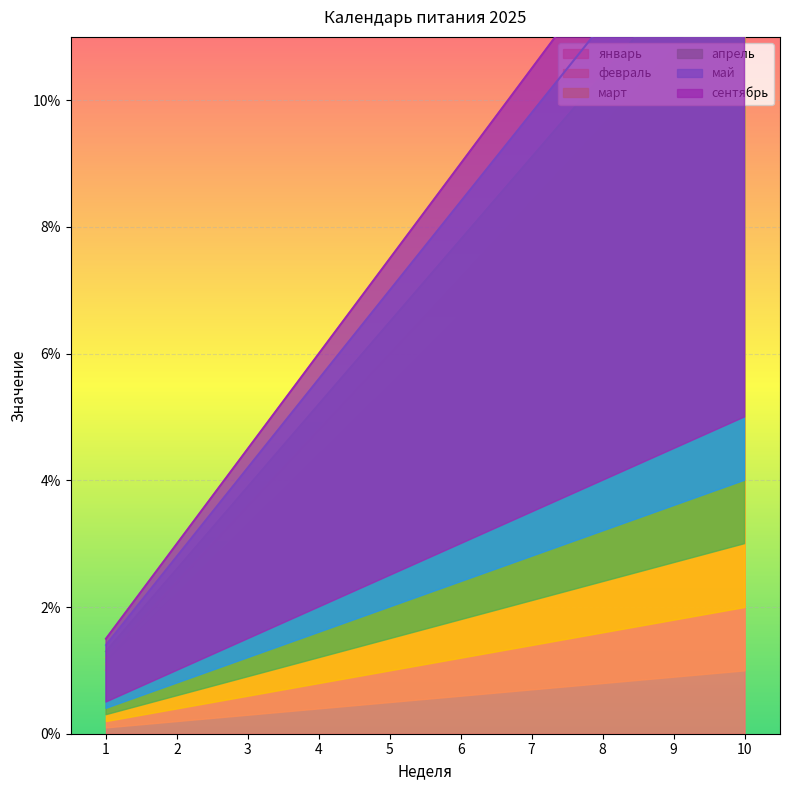

List the series in order of their overall mean, highest first.

май, сентябрь, январь, апрель, март, февраль